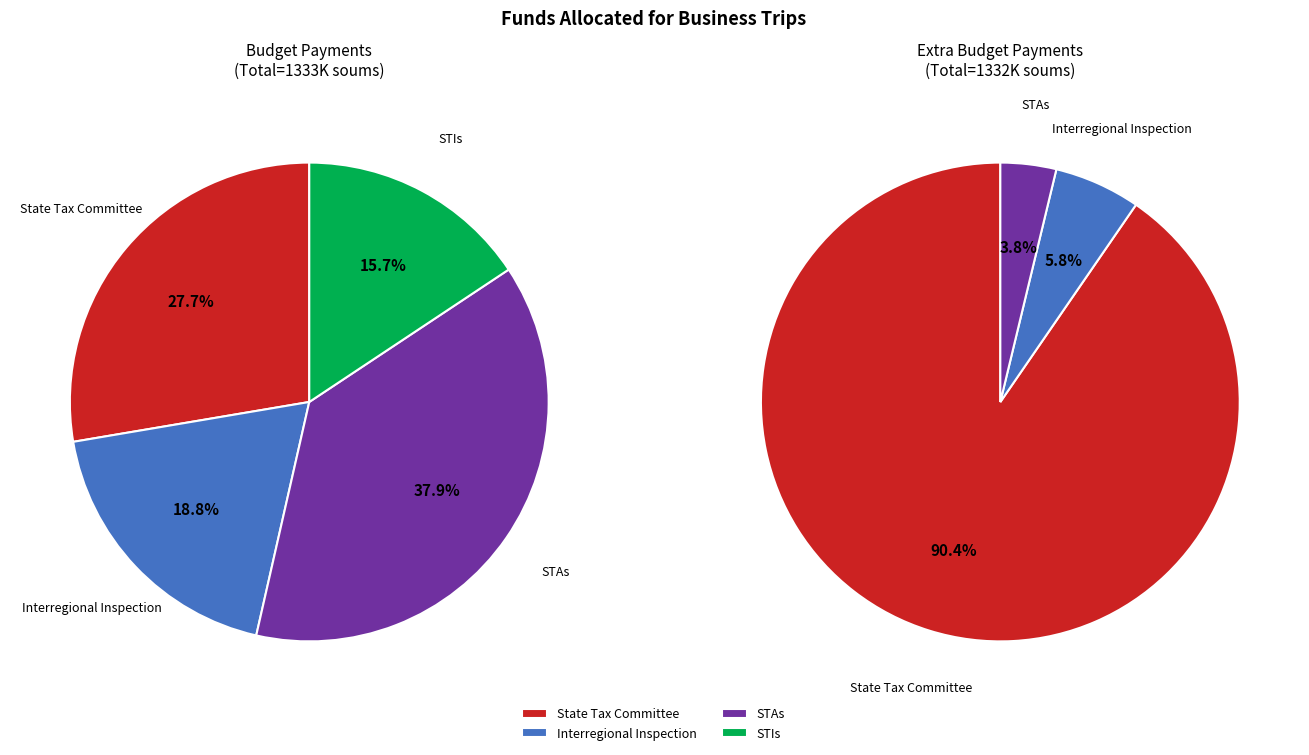

To the nearest percent, what is the average slice percentage?

25%